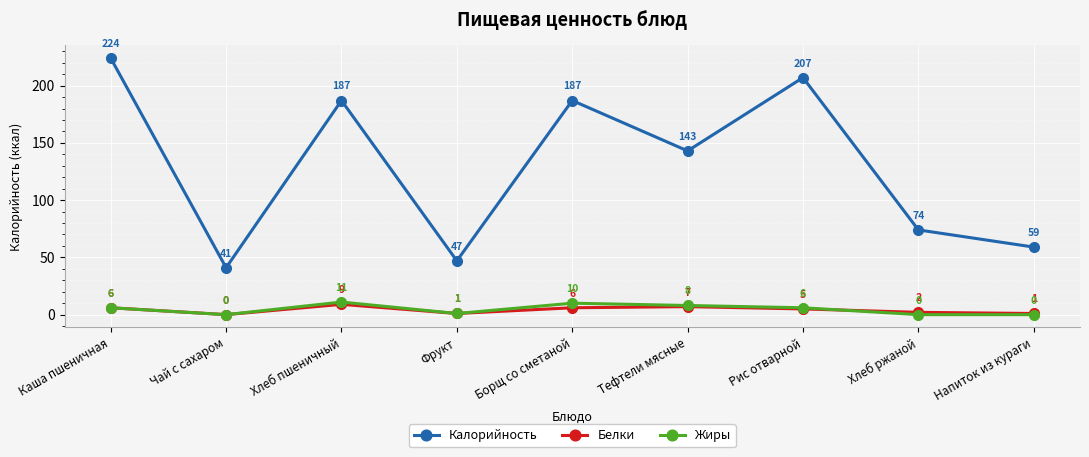

True or false: Калорийность and Белки cross at least once.

False